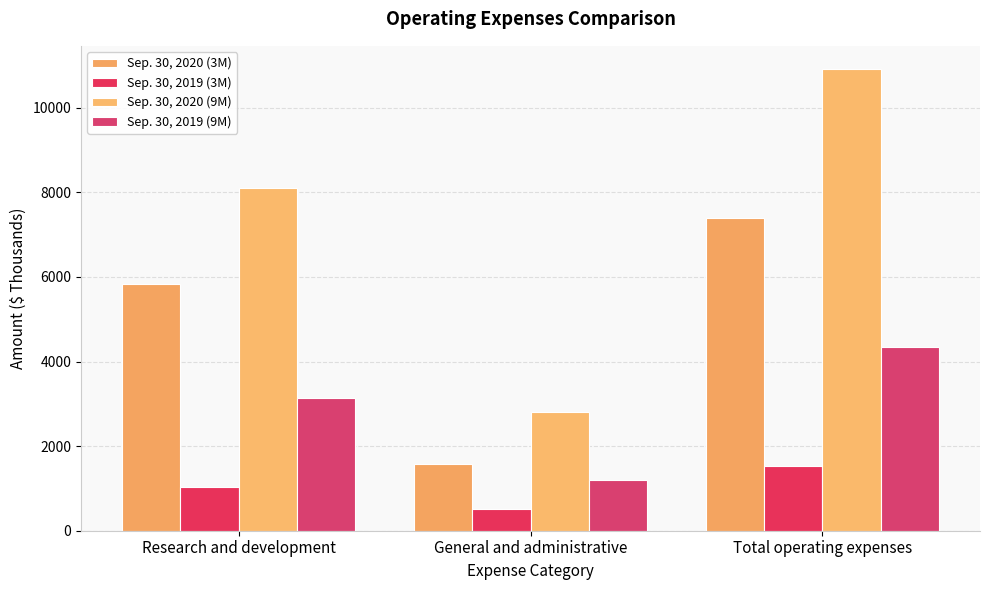

Which label corresponds to the largest value in the chart?

Total operating expenses